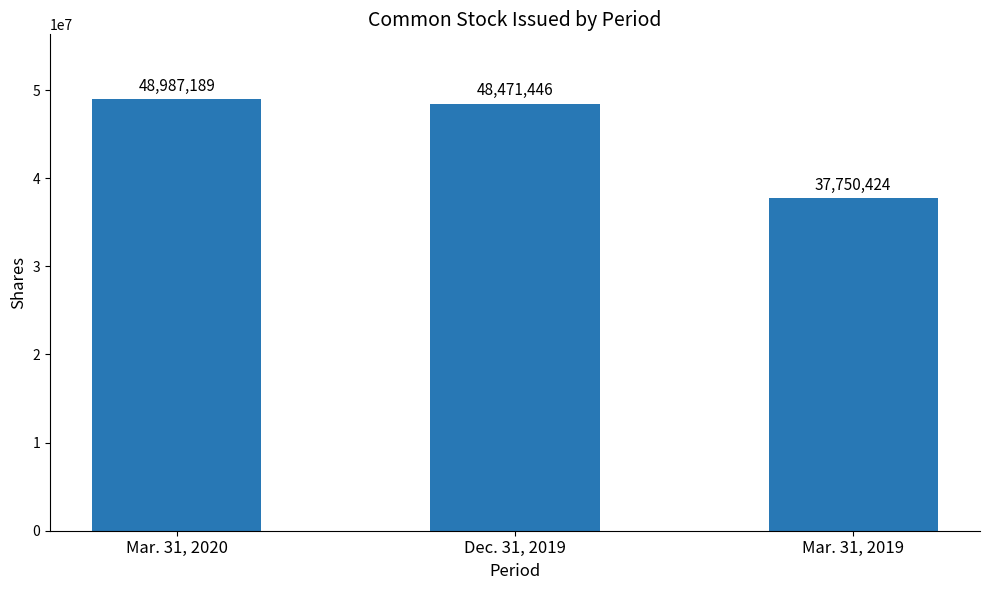

What is the greatest value displayed?

48987189